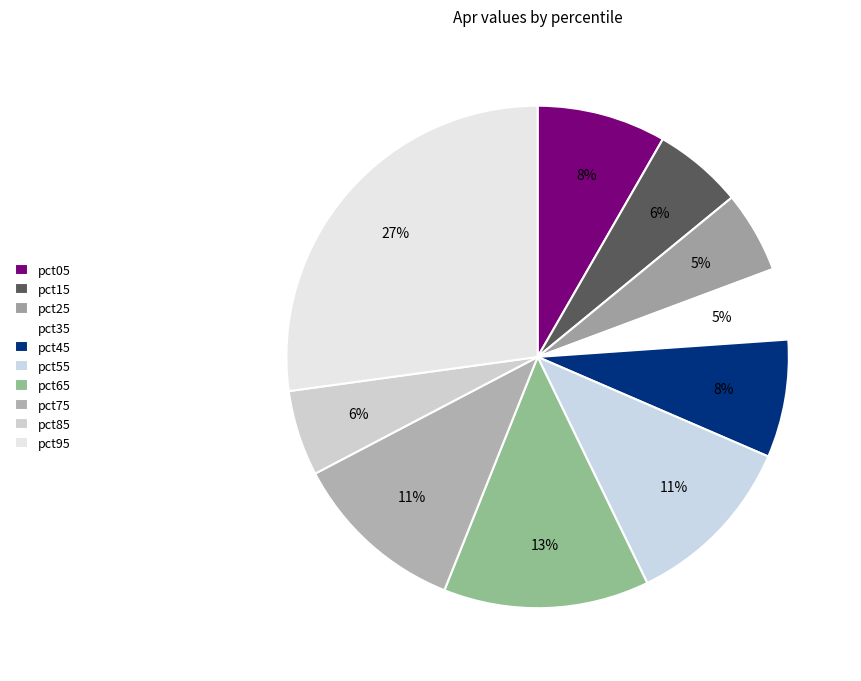

How many segments does this pie chart have?

10